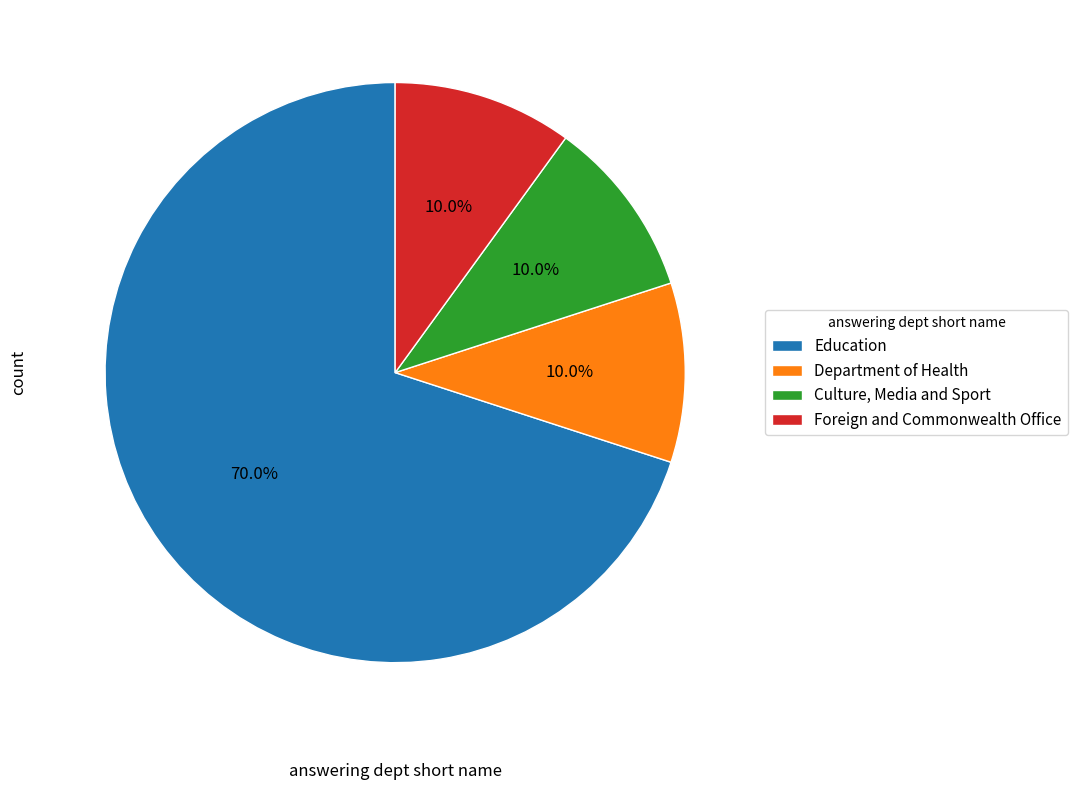

Which slice is the largest?

Education